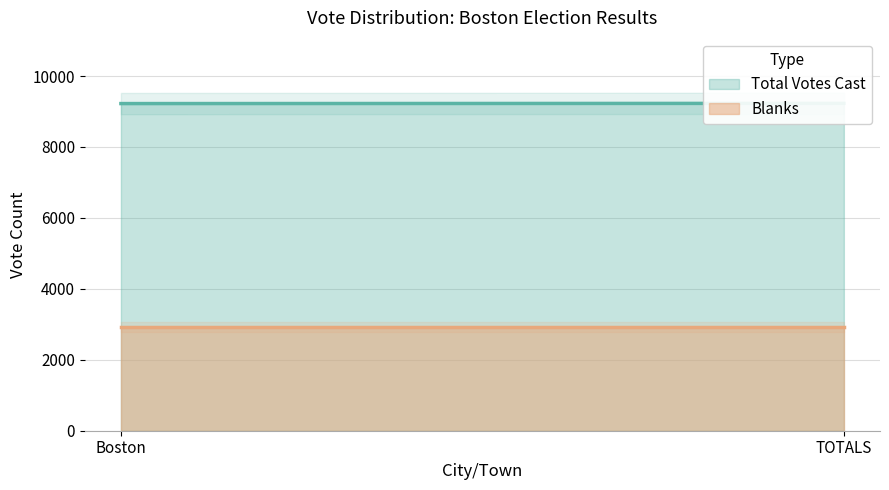

Reading left to right, list all the values displayed in this chart.

Total Votes Cast: Boston=9223	TOTALS=9229
Blanks: Boston=2920	TOTALS=2920